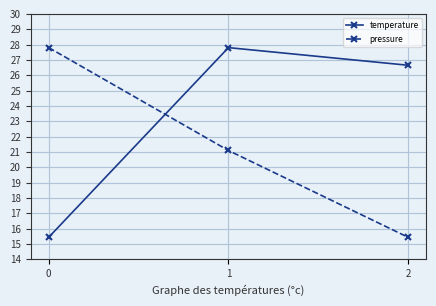

Does the chart have visible grid lines?

Yes